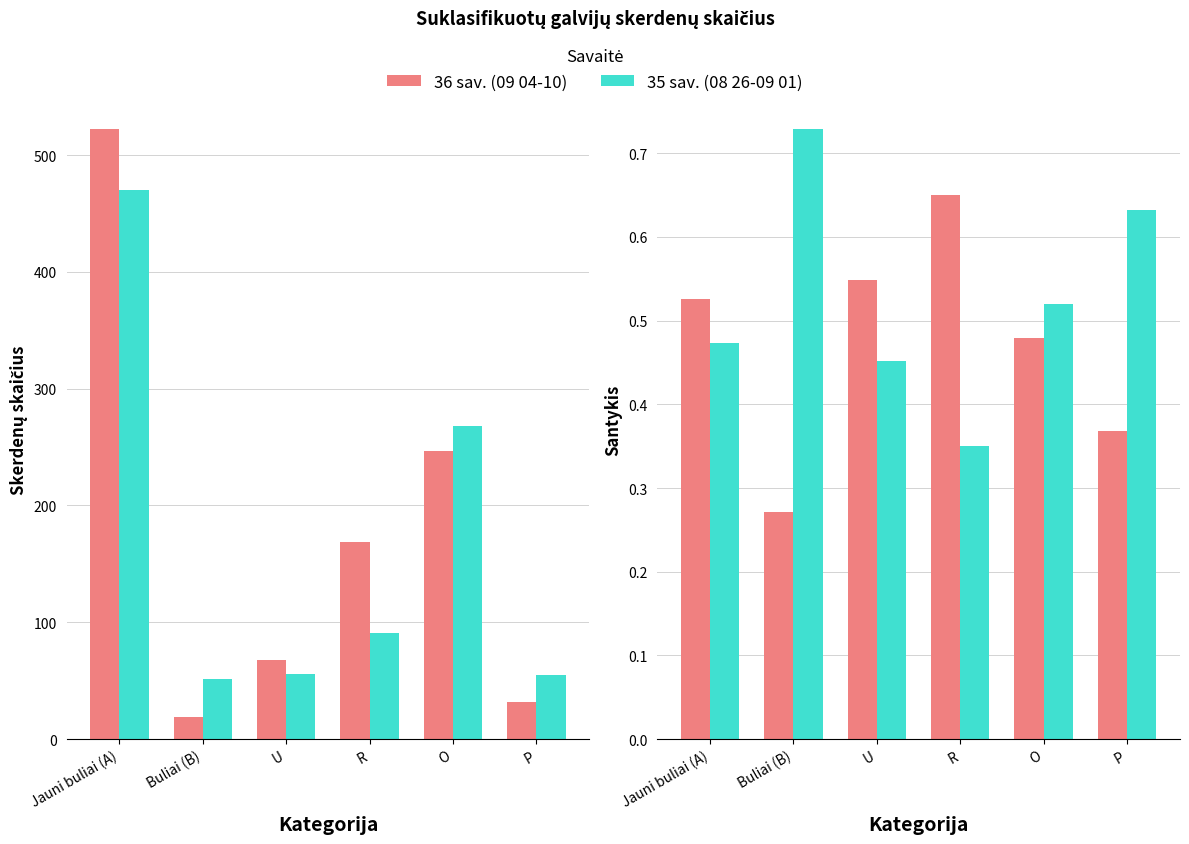

The 35 sav. (08 26-09 01) series shows 0.6 at P. True or false?

True